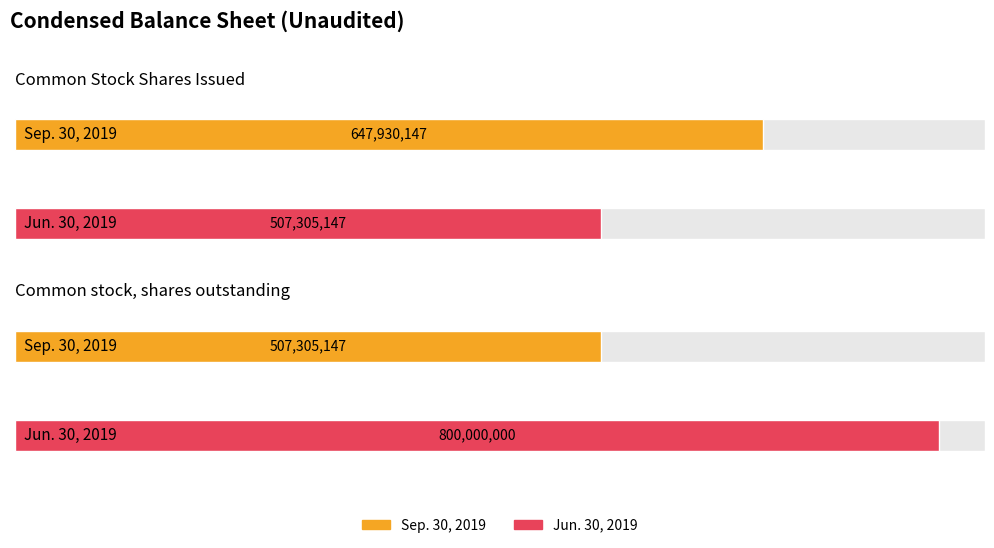

Is the value of Sep. 30, 2019 at Common stock, shares outstanding greater than the value of Jun. 30, 2019 at Common stock, shares outstanding?

No